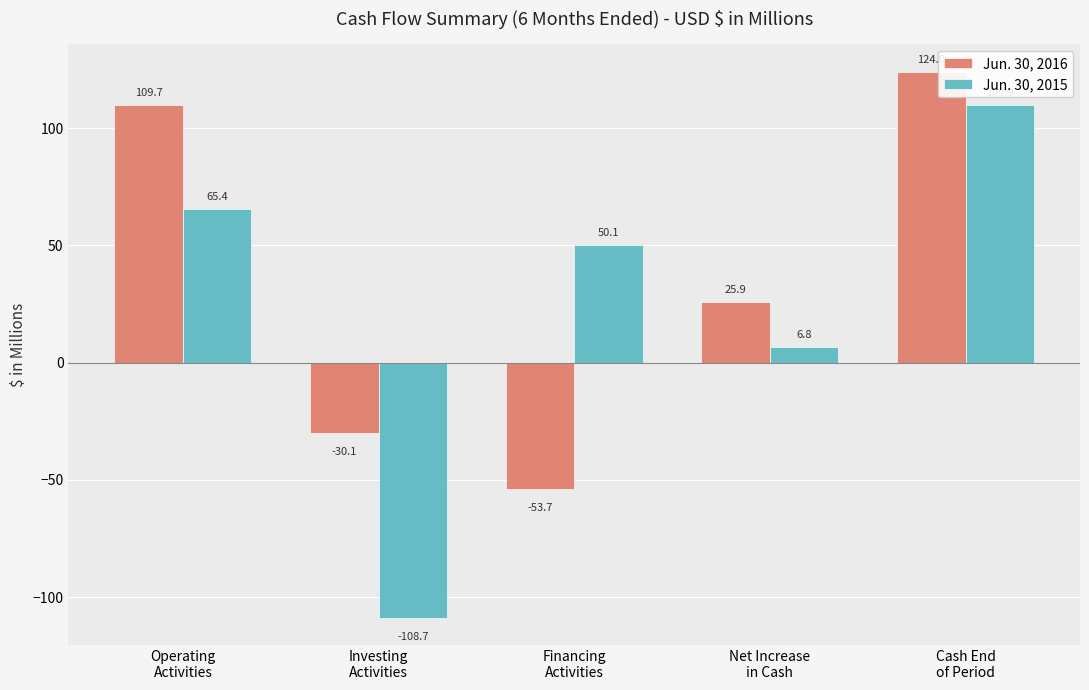

The value of Jun. 30, 2015 at Investing
Activities is -148.7. True or false?

False